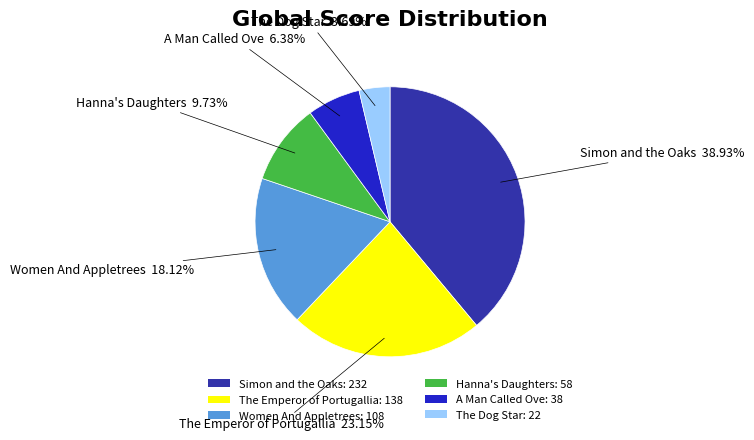

The The Emperor of Portugallia slice represents 23% of the pie. True or false?

True